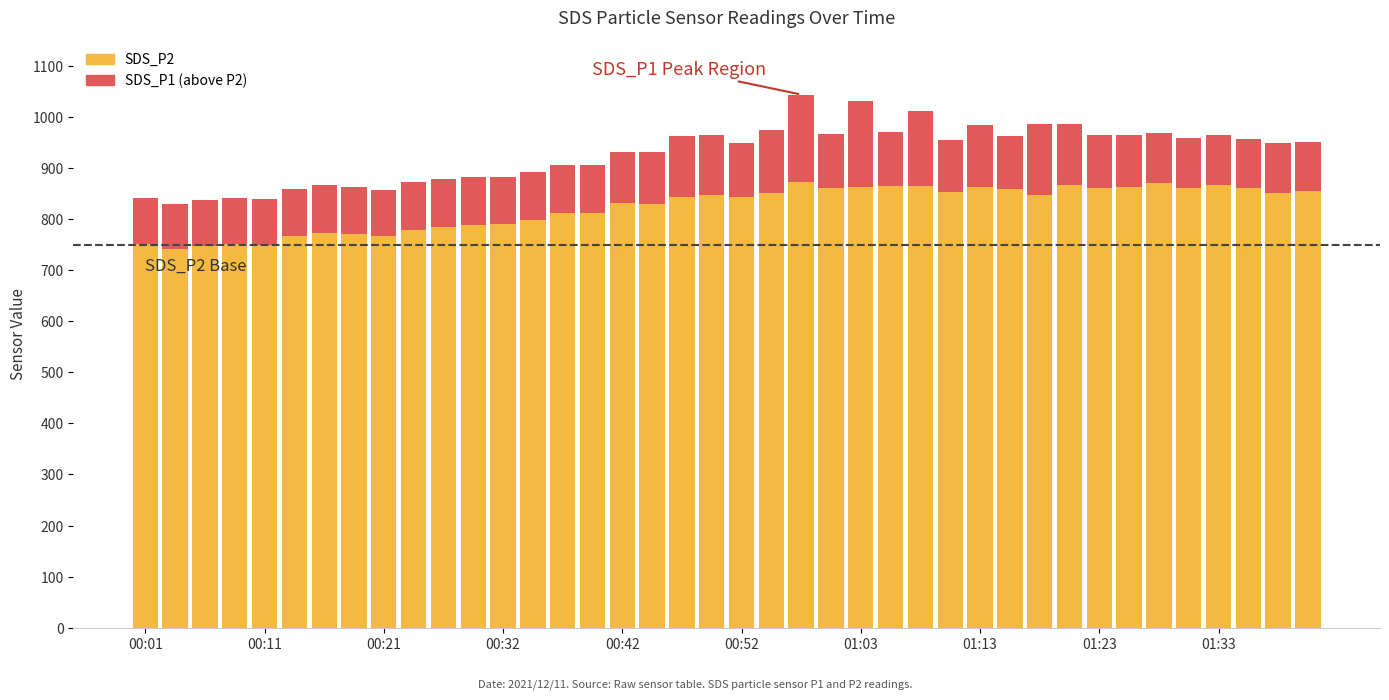

What is the difference between the maximum and minimum values in the SDS_P2 series?

131.2